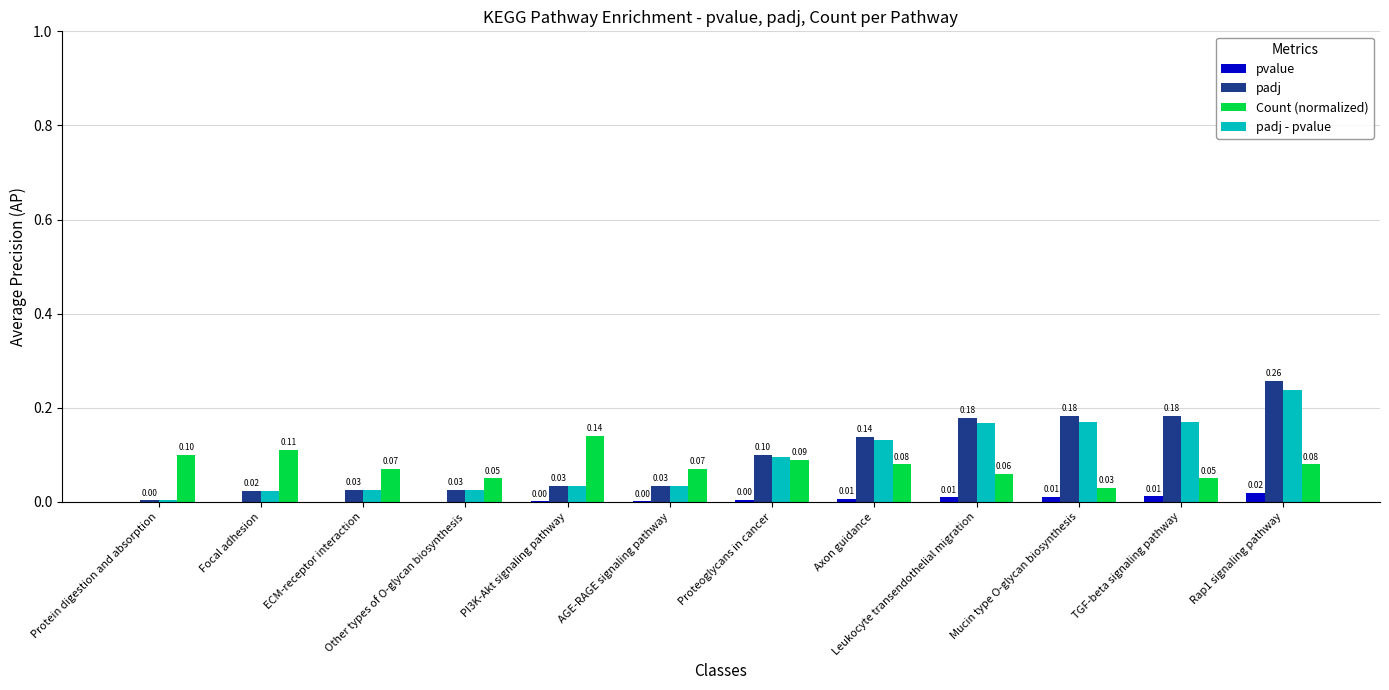

At which category is the sum across all series the highest?

Rap1 signaling pathway